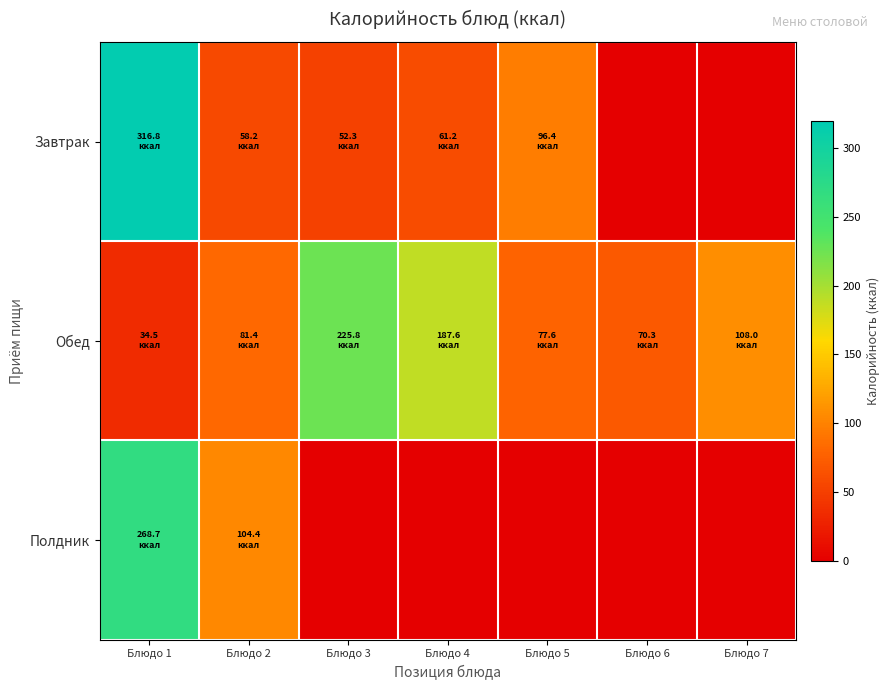

Reading left to right, what are all the values shown in this chart?

Завтрак: Блюдо 1=316.8	Блюдо 2=58.2	Блюдо 3=52.3	Блюдо 4=61.2	Блюдо 5=96.4	Блюдо 6=0.0	Блюдо 7=0.0
Обед: Блюдо 1=34.5	Блюдо 2=81.4	Блюдо 3=225.8	Блюдо 4=187.6	Блюдо 5=77.6	Блюдо 6=70.3	Блюдо 7=108.0
Полдник: Блюдо 1=268.7	Блюдо 2=104.4	Блюдо 3=0.0	Блюдо 4=0.0	Блюдо 5=0.0	Блюдо 6=0.0	Блюдо 7=0.0